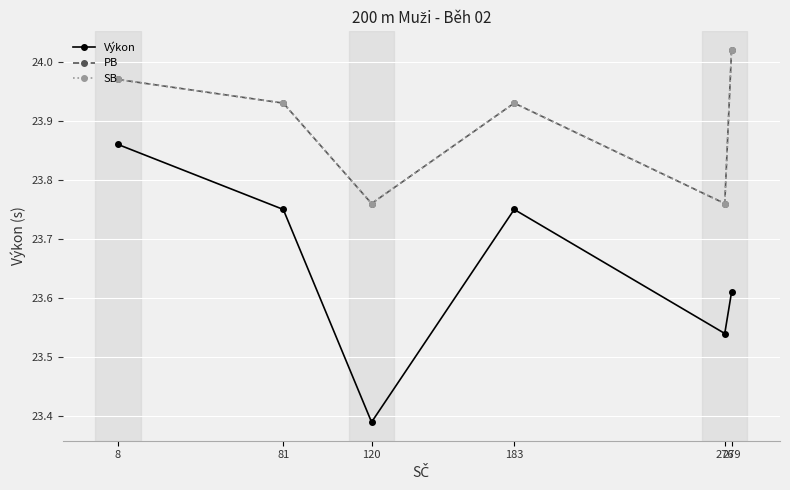

True or false: Výkon and PB intersect in this chart.

False